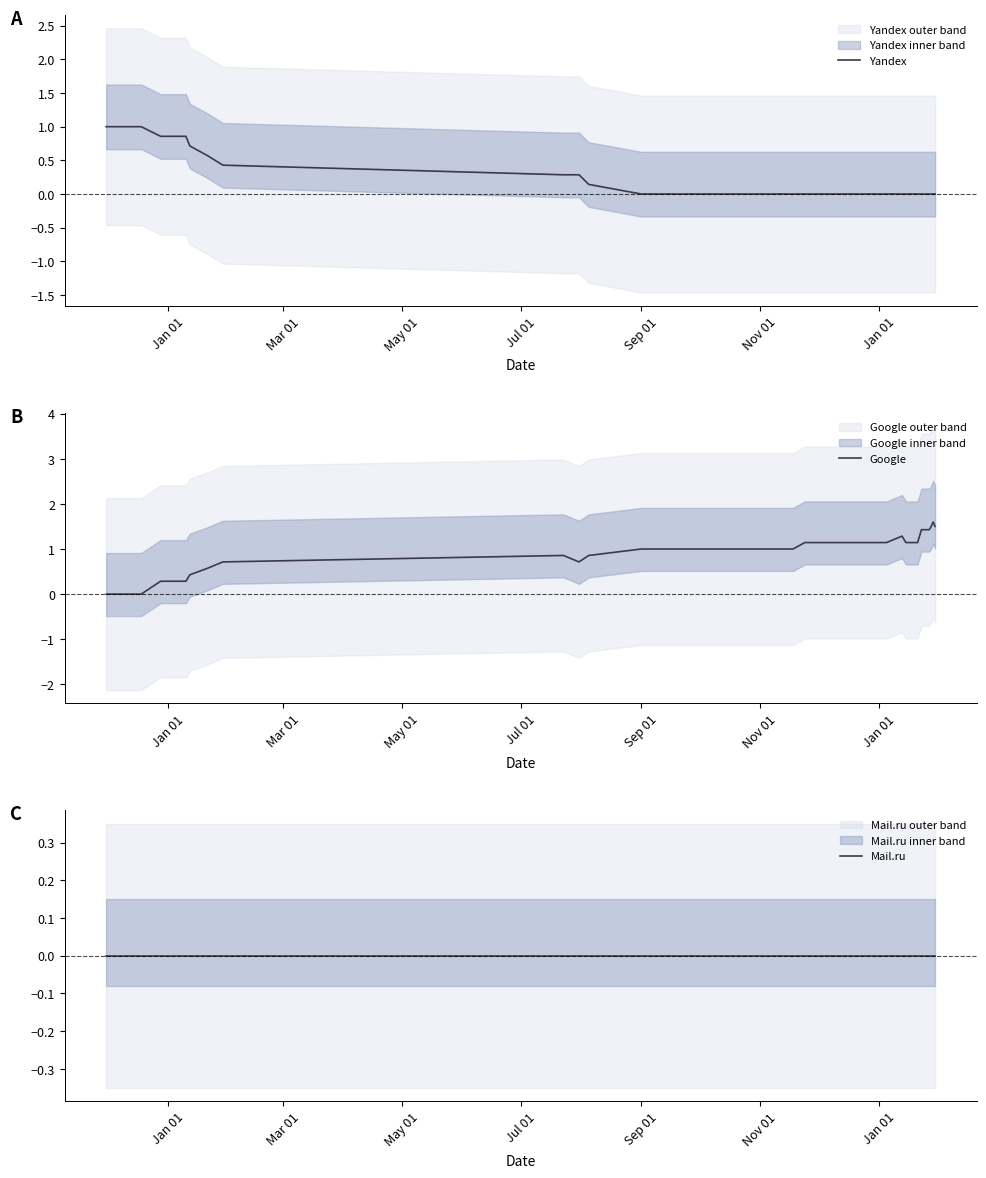

True or false: Mail.ru and Google intersect in this chart.

False